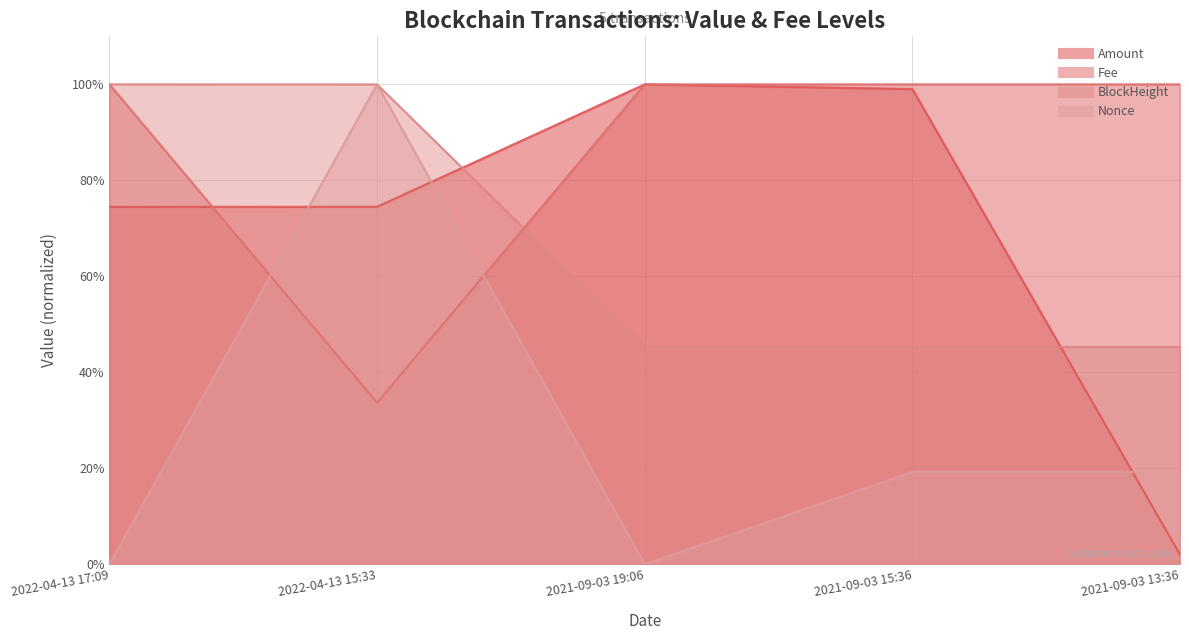

True or false: Fee has a value of 130.6 at 2022-04-13 17:09.

False